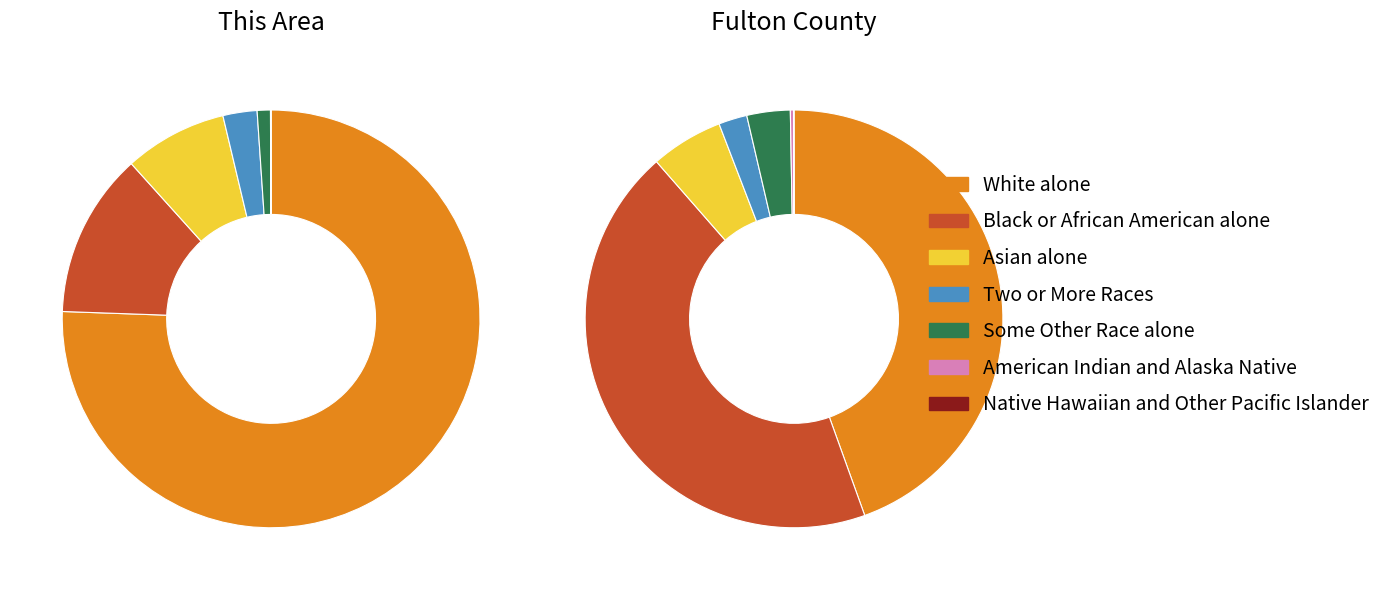

Which category has the smallest portion of the pie?

Native Hawaiian and Other Pacific Islander